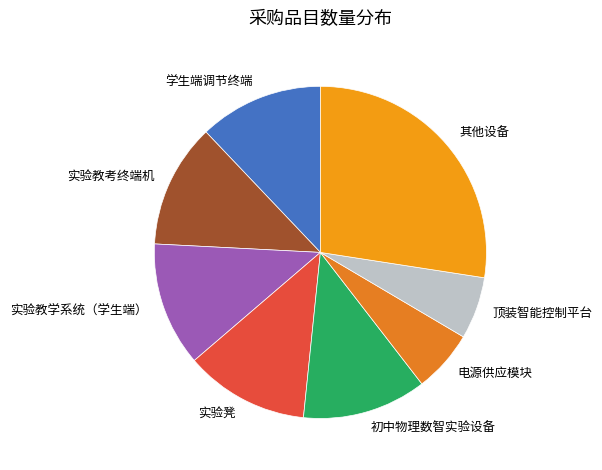

How many slices are in this pie chart?

8